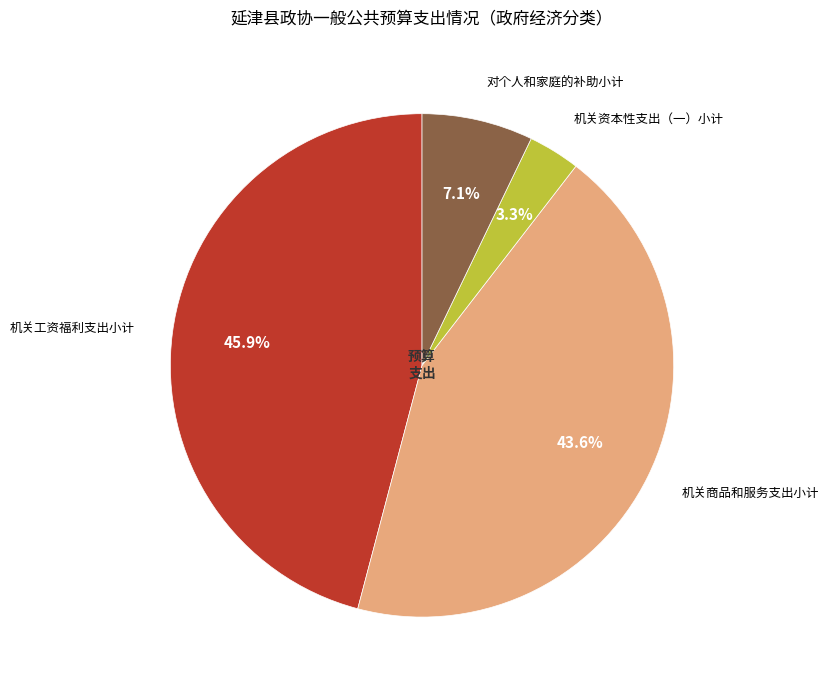

True or false: 机关工资福利支出小计 accounts for 46% of the total.

True